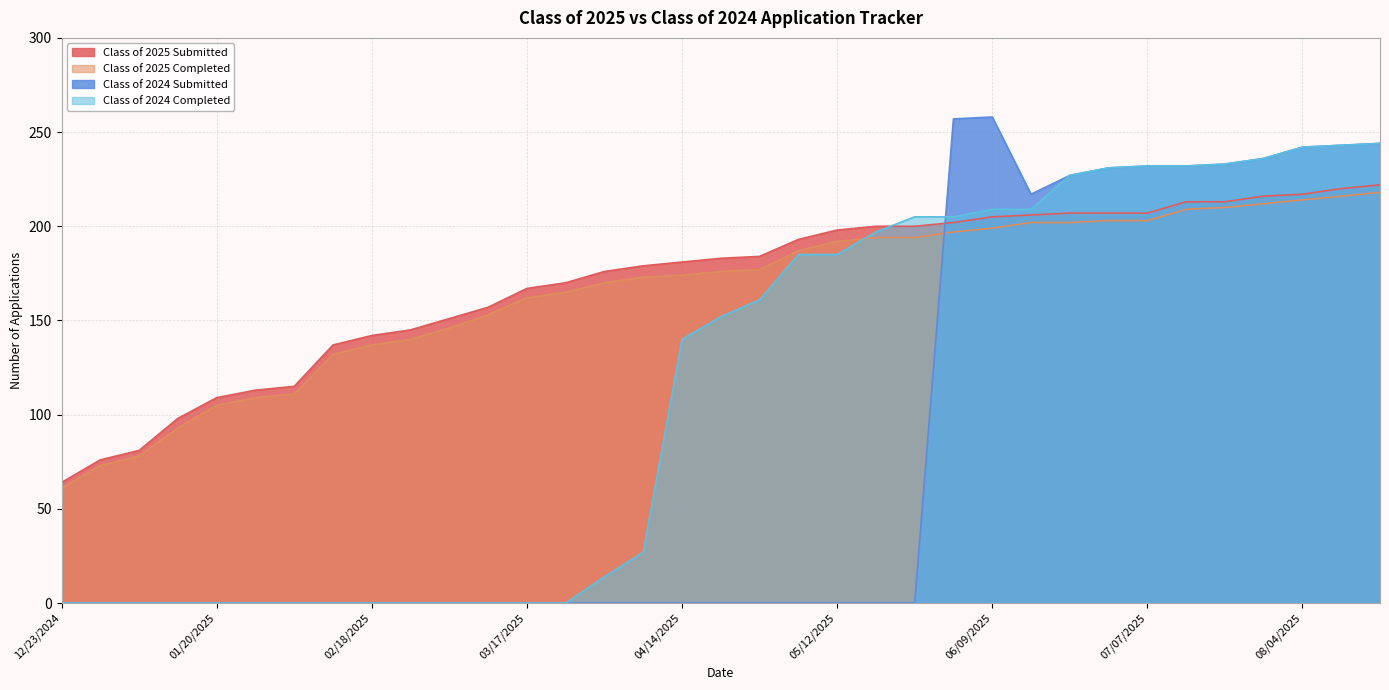

Rank the categories by Class of 2025 Completed value from highest to lowest.

08/18/2025, 08/11/2025, 08/04/2025, 07/28/2025, 07/21/2025, 07/14/2025, 06/30/2025, 07/07/2025, 06/16/2025, 06/21/2025, 06/09/2025, 06/02/2025, 05/19/2025, 05/26/2025, 05/12/2025, 05/06/2025, 04/28/2025, 04/21/2025, 04/14/2025, 04/07/2025, 03/31/2025, 03/24/2025, 03/17/2025, 03/10/2025, 03/03/2025, 02/24/2025, 02/18/2025, 02/10/2025, 02/03/2025, 01/27/2025, 01/20/2025, 01/14/2025, 01/06/2025, 12/30/2024, 12/23/2024